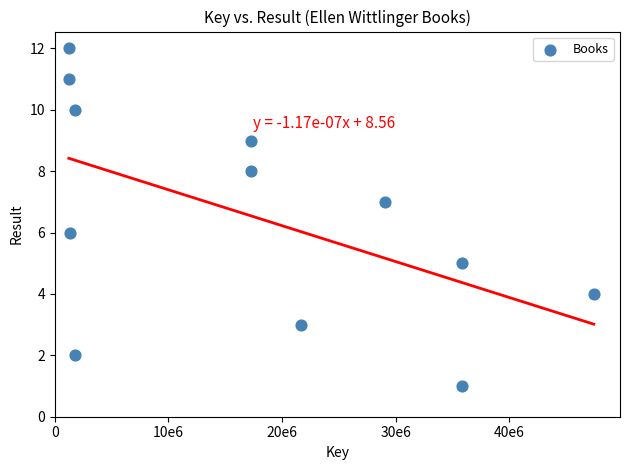

What is the range of X values (max minus min)?

46190808